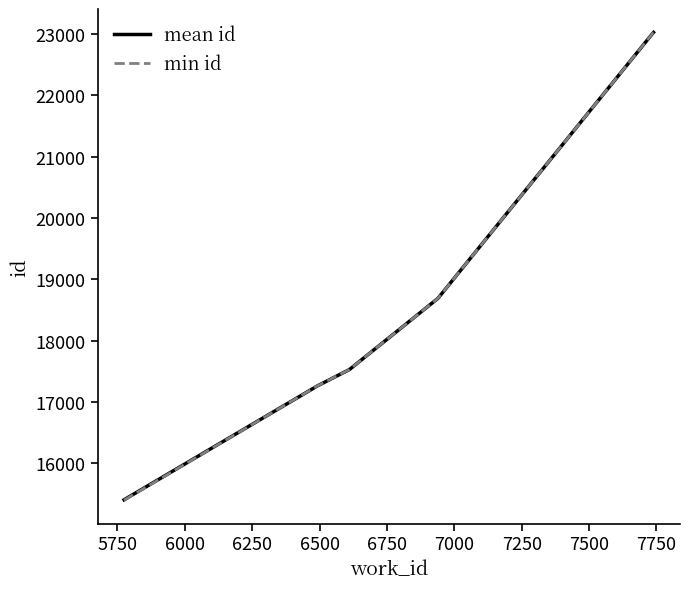

What is the greatest value displayed?

23025.7